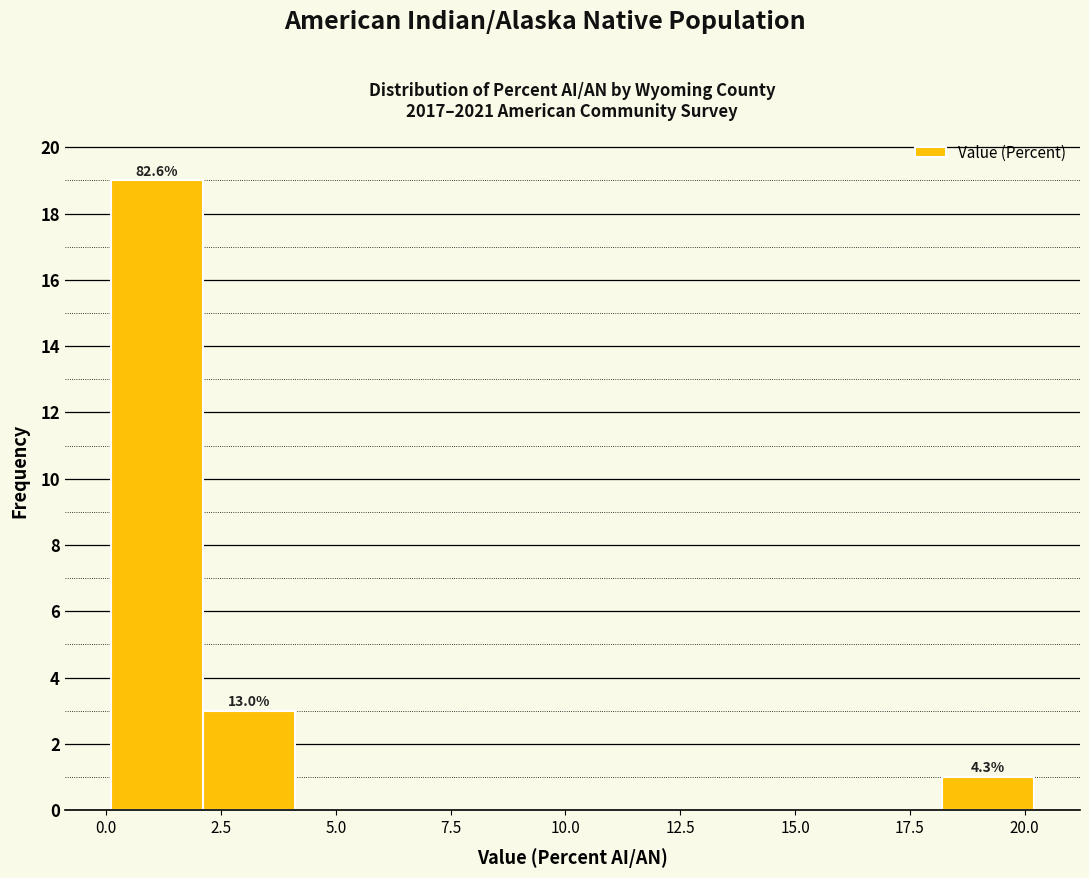

Over which range of the x-axis is the bar tallest?

0 to 2